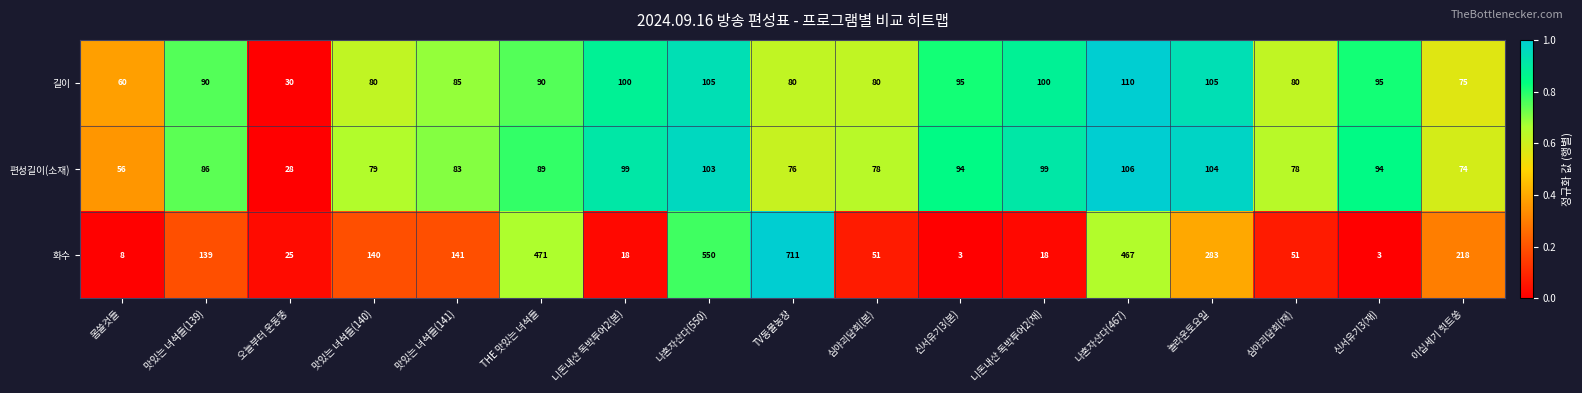

What is the spread (max minus min) of values at 니돈내산 독박투어2(본)?

82